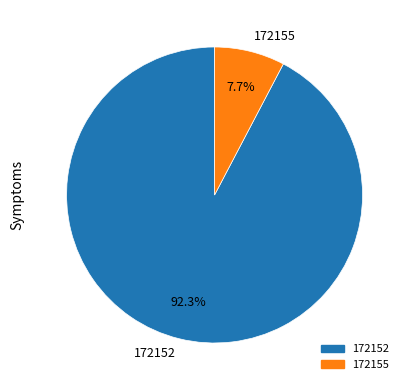

The 172152 slice represents 92% of the pie. True or false?

True